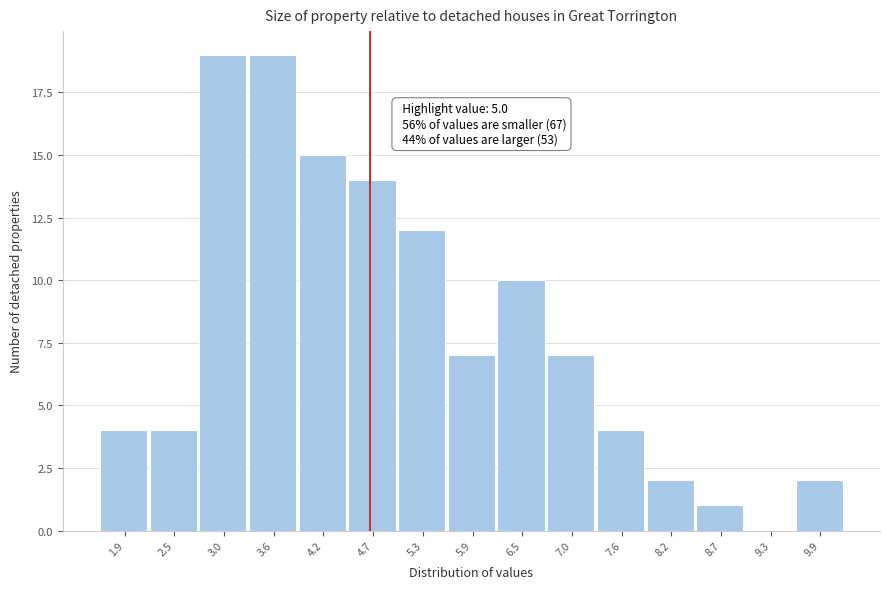

Reading left to right, what are all the values shown in this chart?

1.9=4	2.5=4	3.0=19	3.6=19	4.2=15	4.7=14	5.3=12	5.9=7	6.5=10	7.0=7	7.6=4	8.2=2	8.7=1	9.3=0	9.9=2